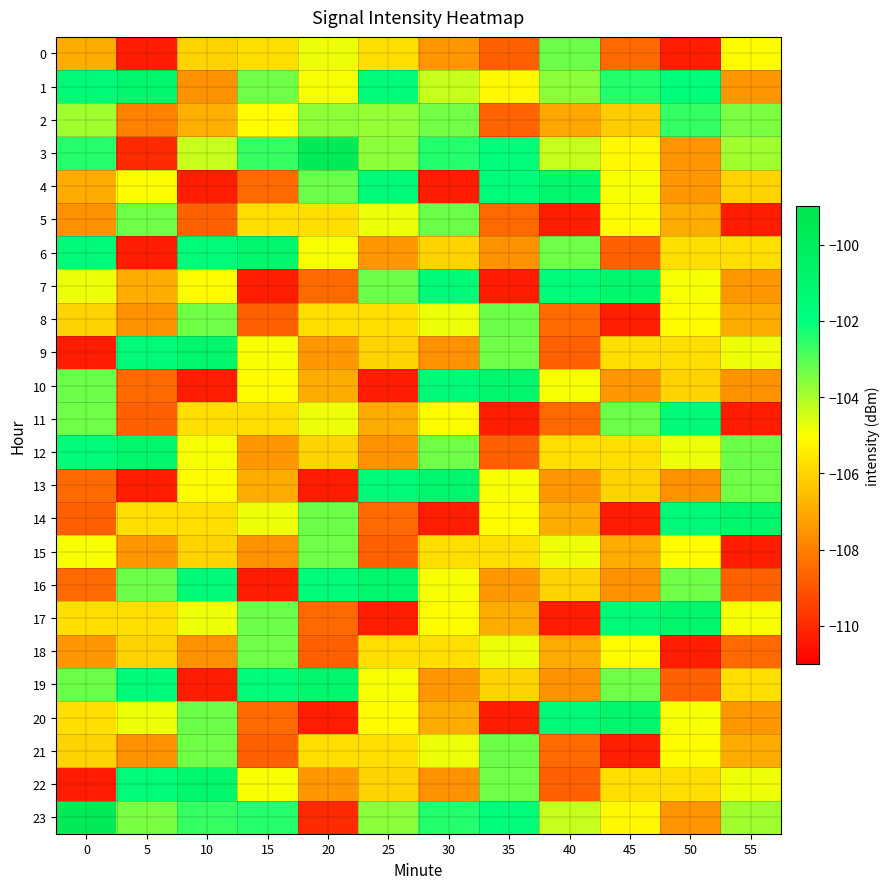

At which category is the sum across all series the highest?

30